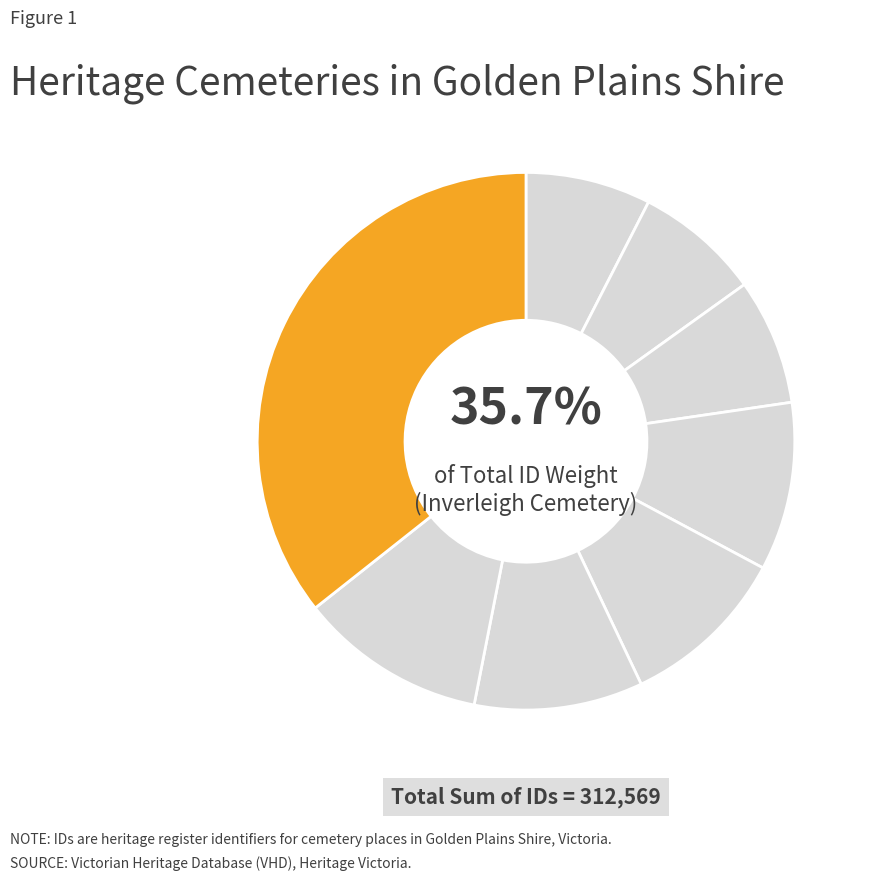

What percentage is the Smythesdale General Cemetery slice, to the nearest percent?

8%